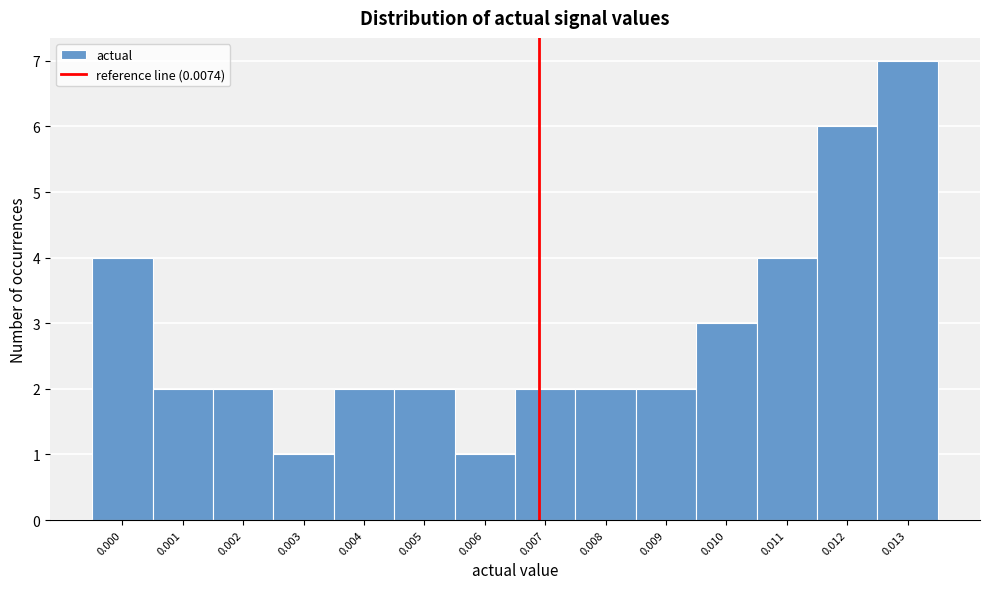

Reading left to right, transcribe all the data shown in this chart.

0.000=4	0.001=2	0.002=2	0.003=1	0.004=2	0.005=2	0.006=1	0.007=2	0.008=2	0.009=2	0.010=3	0.011=4	0.012=6	0.013=7